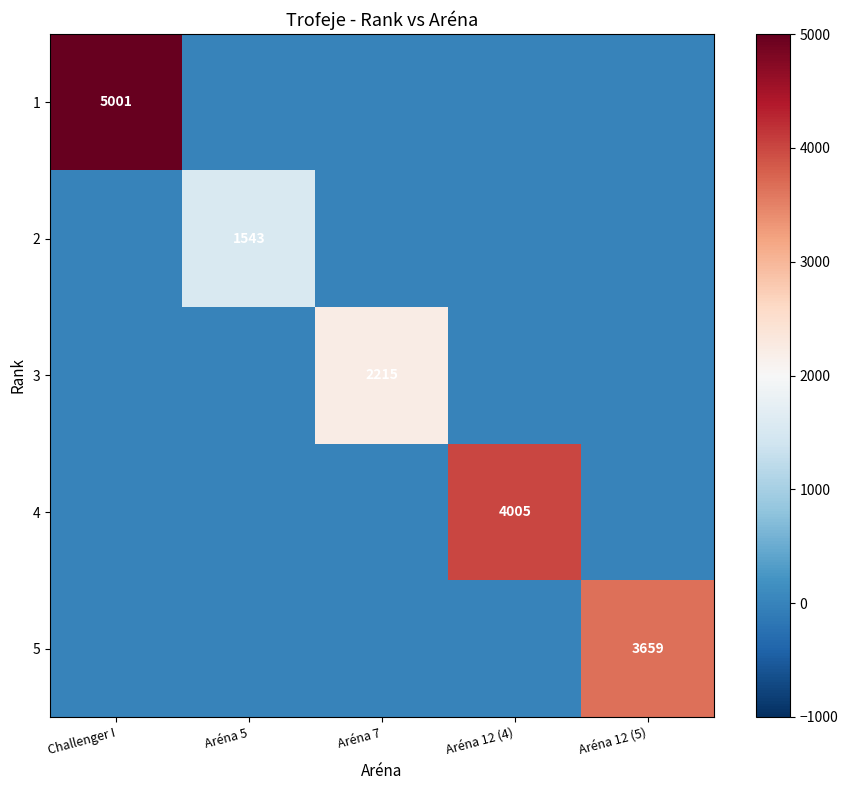

The 1 series shows 0 at Aréna 5. True or false?

True